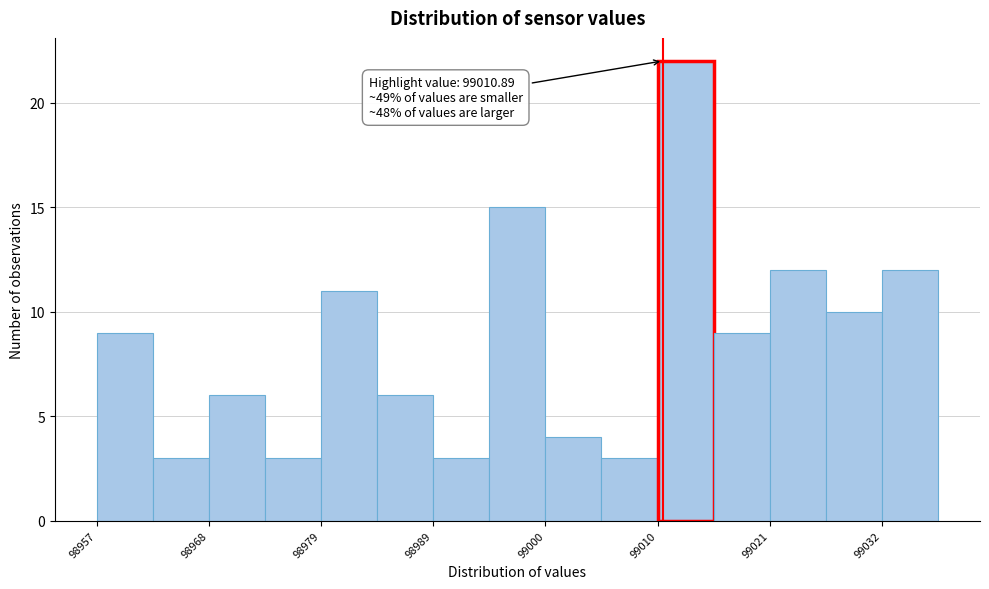

Around what value on the x-axis is the tallest bar? Give the approximate position of its centre, as read against the axis.

99014